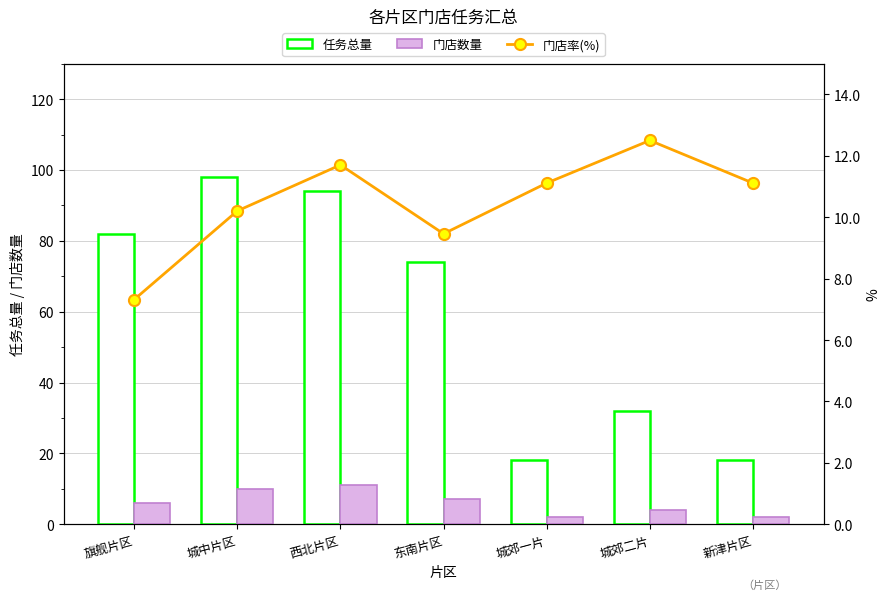

Is the value of 门店率(%) at 城郊一片 greater than the value of 门店数量 at 城郊一片?

Yes